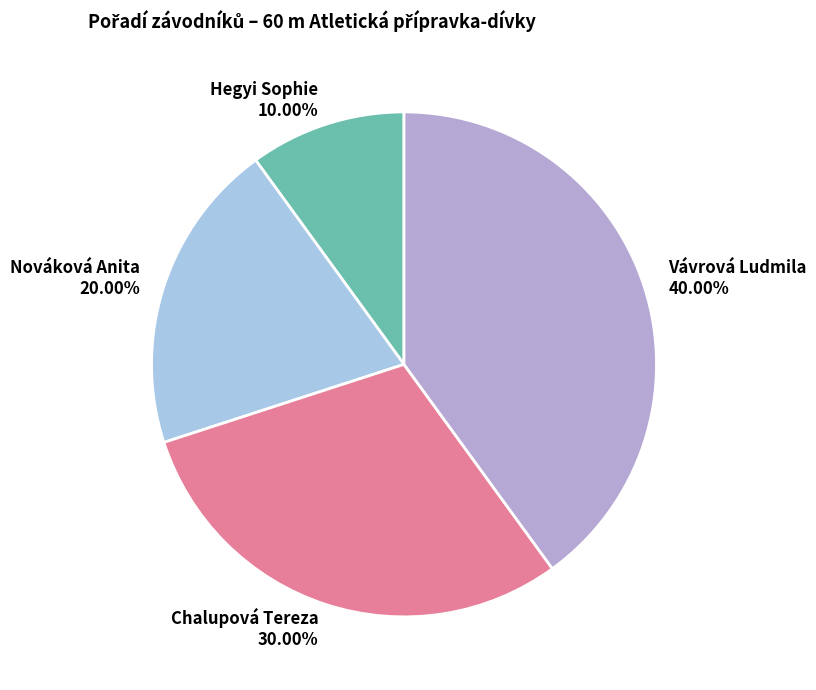

Combined, what portion of the pie is Vávrová Ludmila and Hegyi Sophie?

50.0%